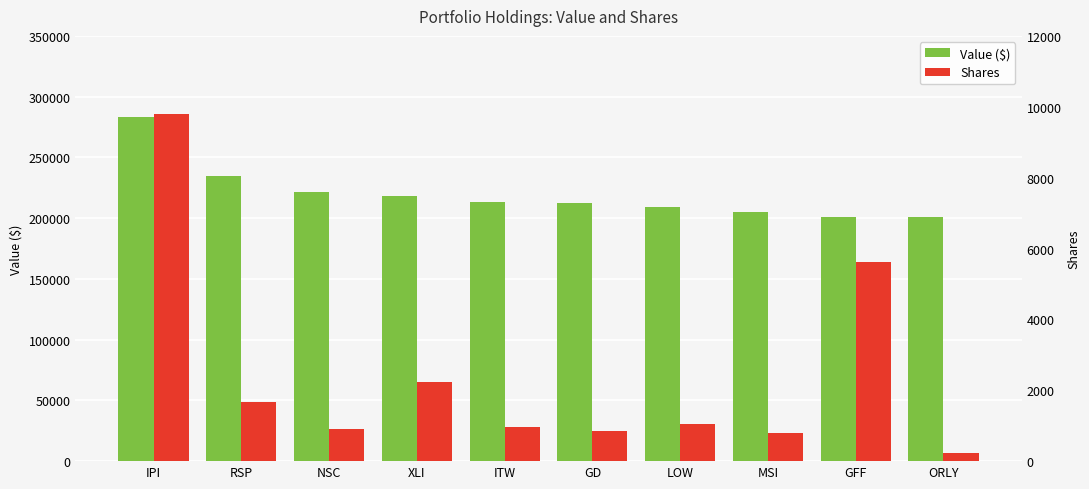

Reading right to left, list all the values displayed in this chart.

Value ($): ORLY=200879	GFF=200770	MSI=205395	LOW=209202	GD=212468	ITW=213250	XLI=218203	NSC=221778	RSP=235088	IPI=282926
Shares: ORLY=238	GFF=5609	MSI=797	LOW=1050	GD=856	ITW=968	XLI=2221	NSC=900	RSP=1664	IPI=9800